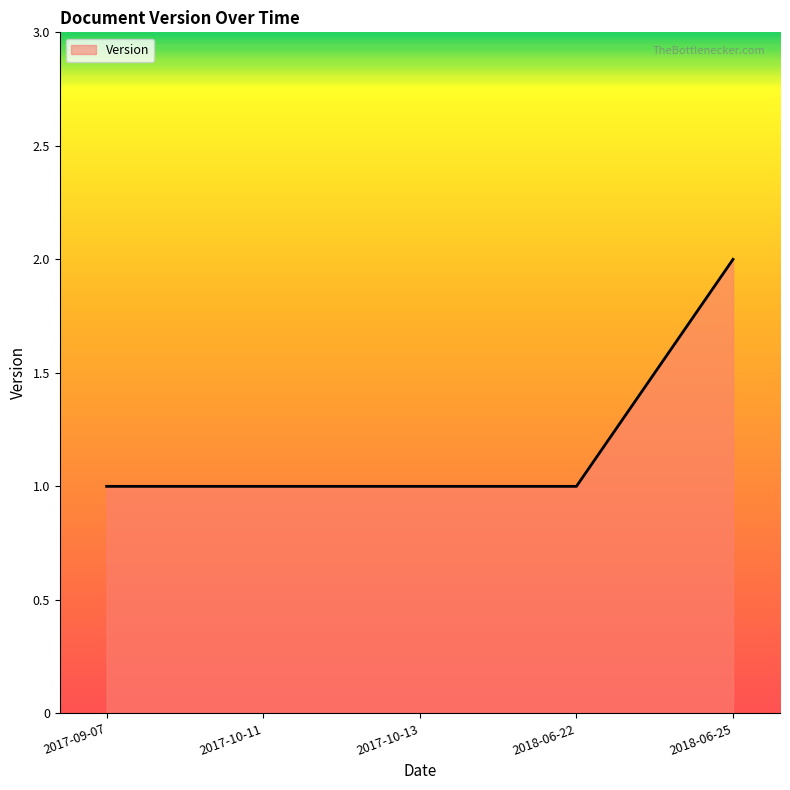

What is the ratio of the value at 2018-06-25 to the value at 2017-10-13?

2.0